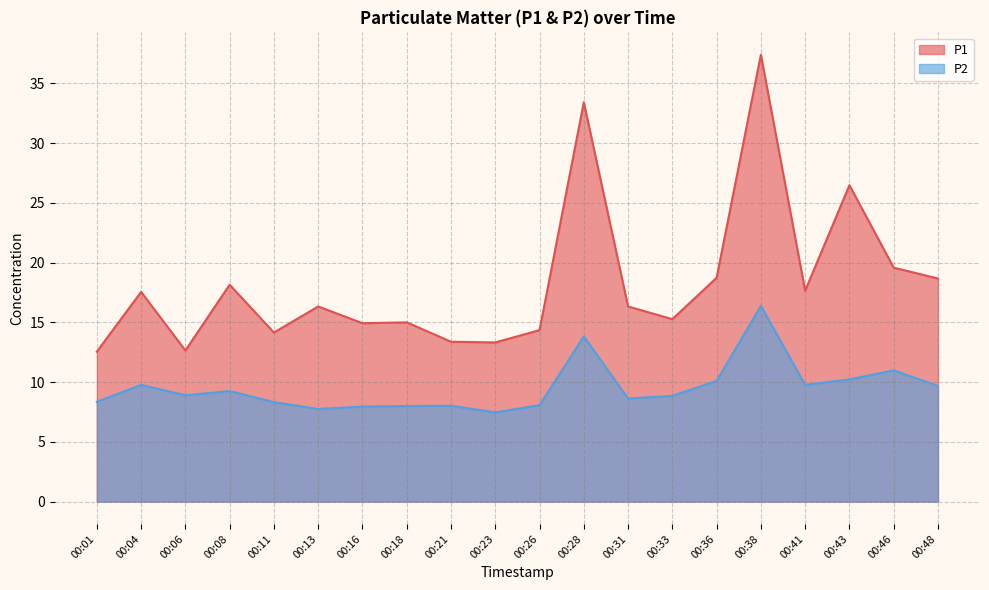

Reading right to left, extract all data points from this chart.

P1: 00:48=18.7	00:46=19.6	00:43=26.5	00:41=17.6	00:38=37.4	00:36=18.7	00:33=15.3	00:31=16.3	00:28=33.4	00:26=14.3	00:23=13.3	00:21=13.4	00:18=15.0	00:16=14.9	00:13=16.3	00:11=14.2	00:08=18.1	00:06=12.7	00:04=17.6	00:01=12.6
P2: 00:48=9.7	00:46=11.0	00:43=10.2	00:41=9.8	00:38=16.4	00:36=10.1	00:33=8.8	00:31=8.6	00:28=13.8	00:26=8.1	00:23=7.5	00:21=8.0	00:18=8.0	00:16=8.0	00:13=7.8	00:11=8.3	00:08=9.2	00:06=8.9	00:04=9.8	00:01=8.3